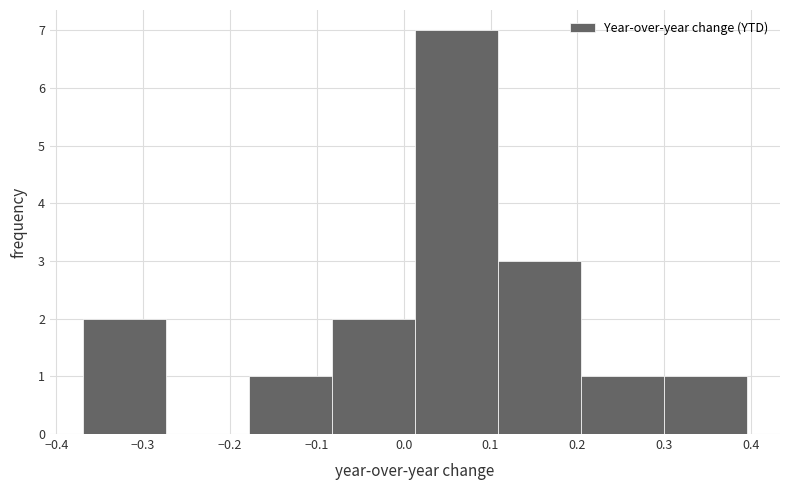

What is the height of the bar covering -0.37 to -0.27 on the x-axis? Neither the bar edges nor the heights are printed on the chart, so give them approximately, as read against the axes.

2